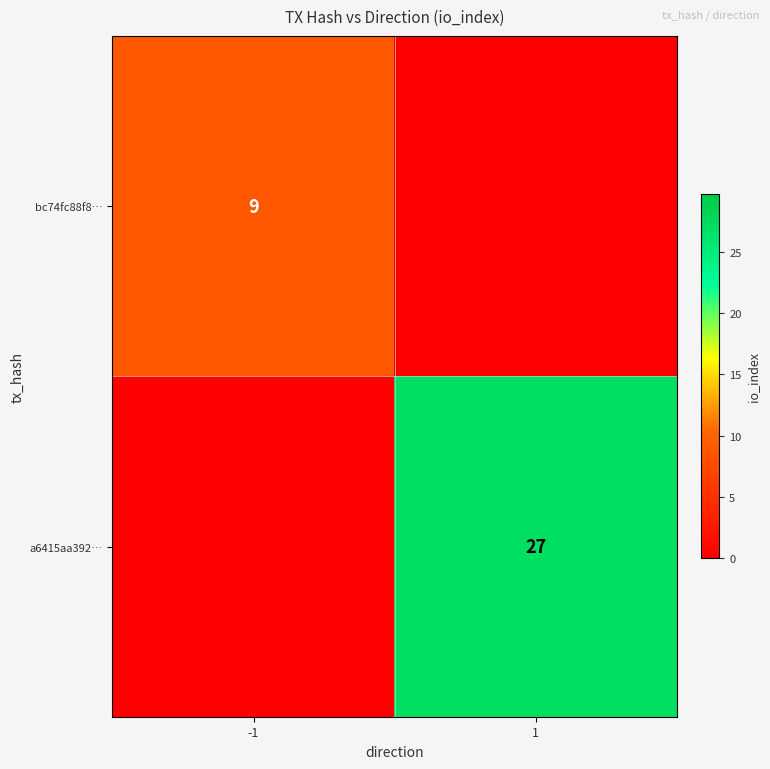

The value of a6415aa392… at 1 is 14. True or false?

False